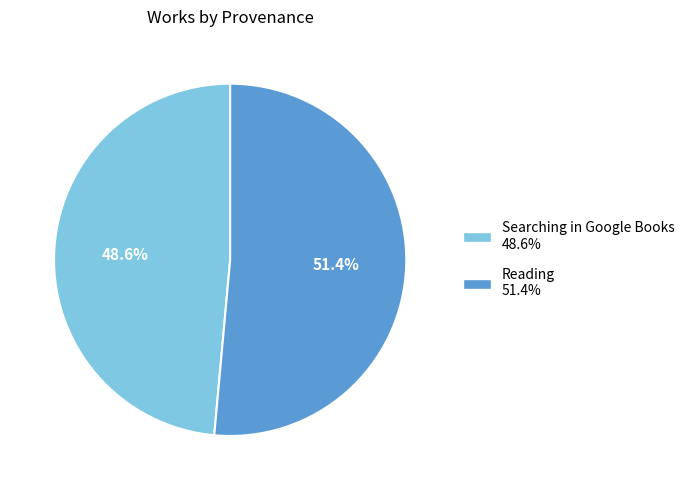

Count the number of slices in the pie.

2